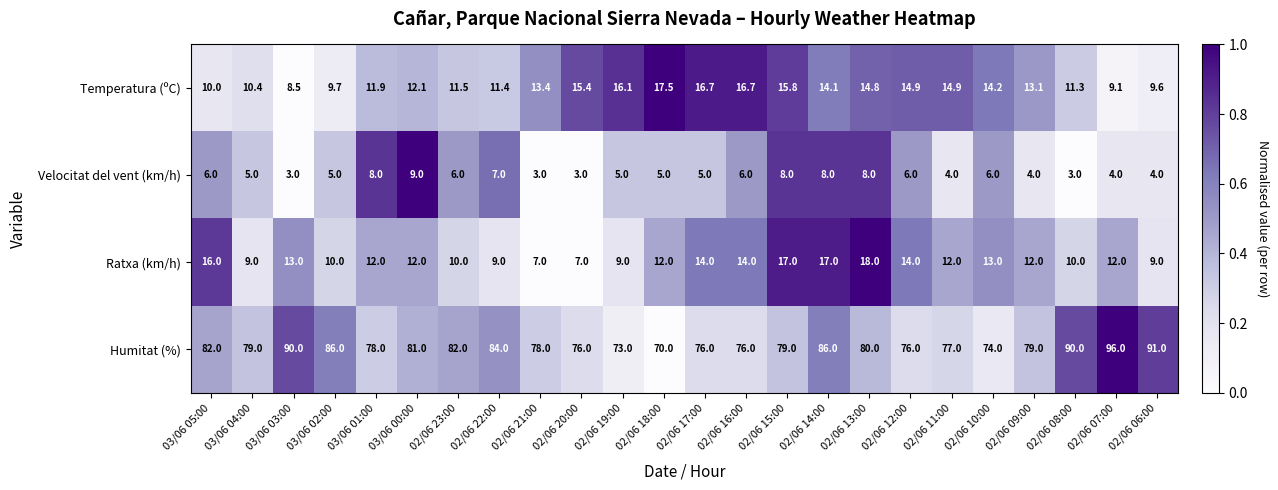

List the series in order of their peak value, lowest first.

Velocitat del vent (km/h), Temperatura (ºC), Ratxa (km/h), Humitat (%)